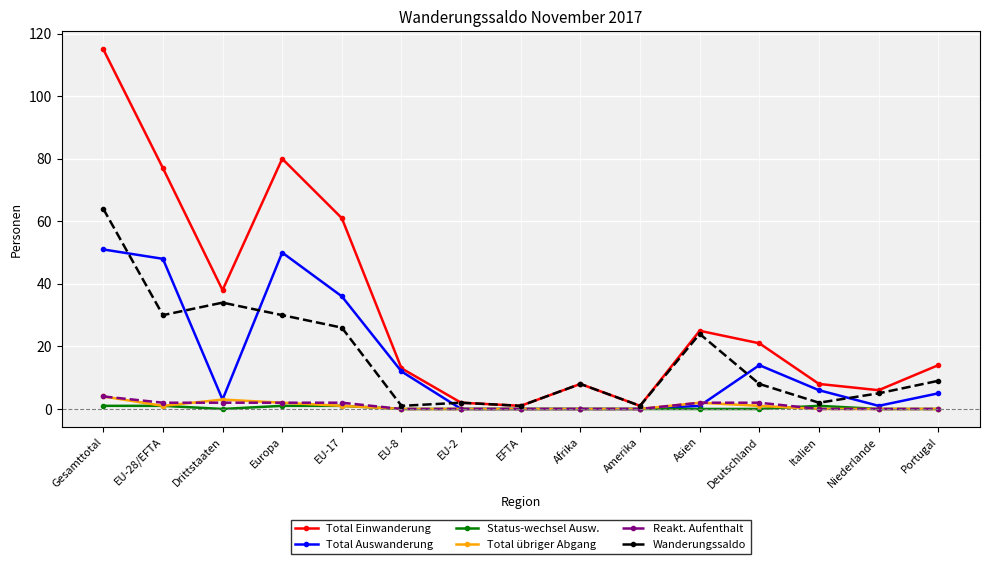

What is the difference between the maximum and second lowest values in the Status-wechsel Ausw. series?

1